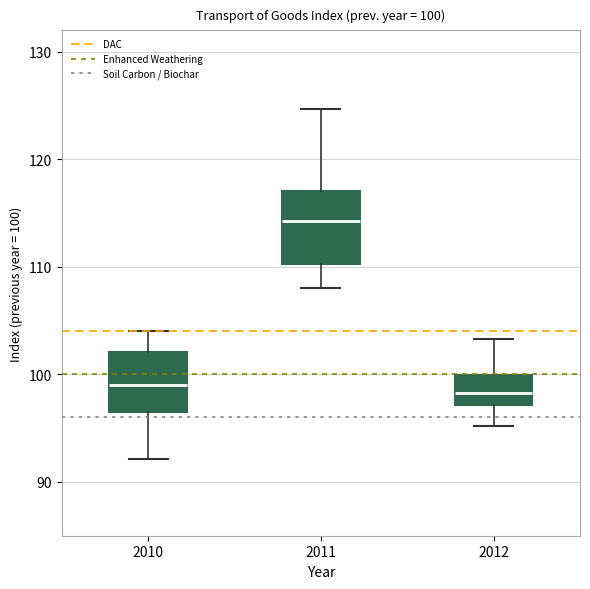

Which box is the tallest, from its lower edge to its upper edge?

2011